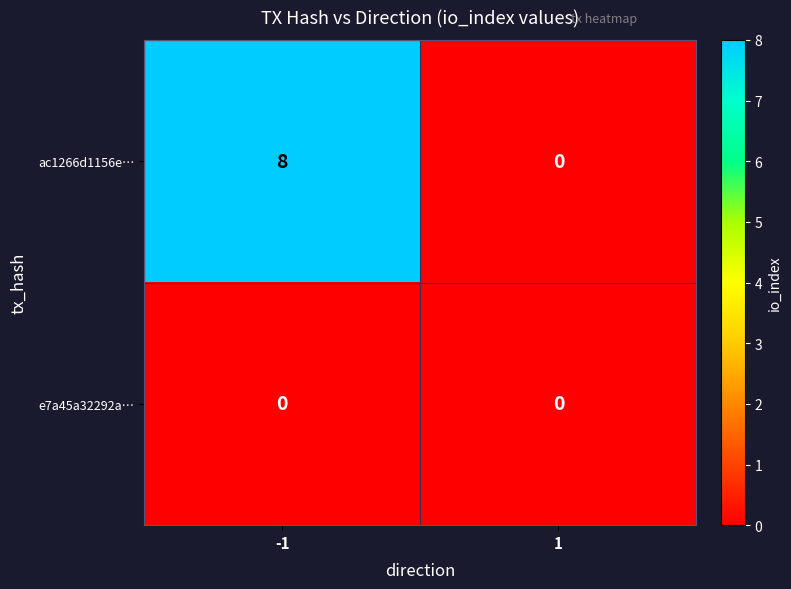

How many values in the ac1266d1156e… series are below 8?

1